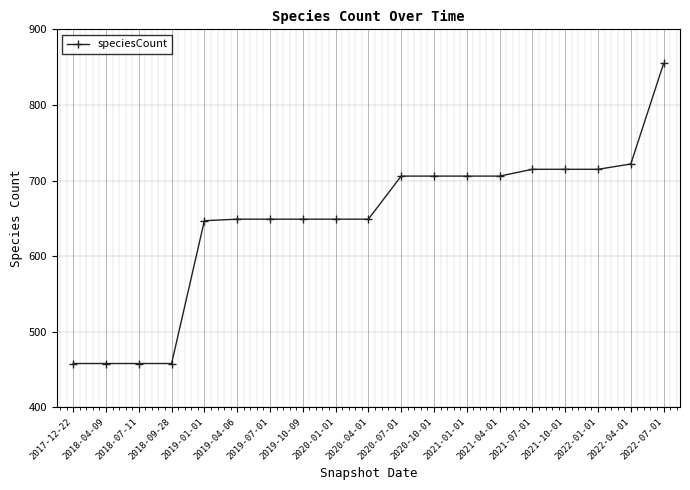

Is it true that the value at 2019-04-06 is 207?

False